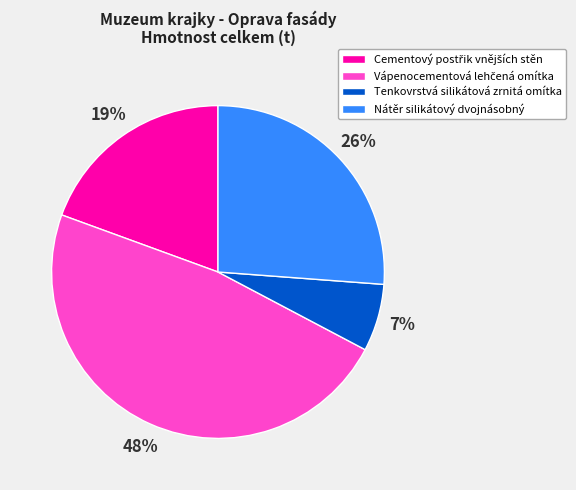

What is the smallest slice in the pie chart?

Tenkovrstvá silikátová zrnitá omítka